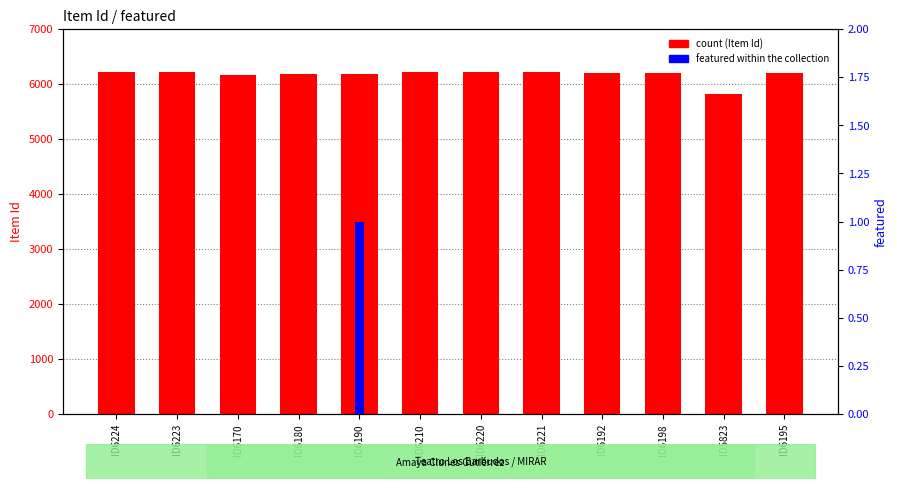

Rank the series at ID6170 from highest to lowest value.

count, featured (public)